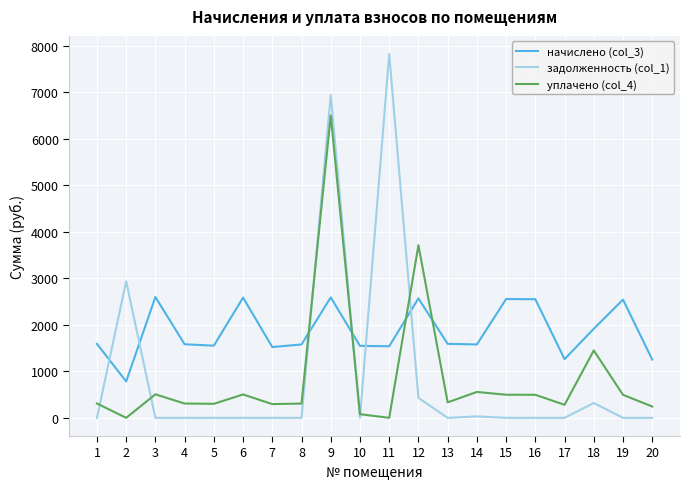

List the series in order of their peak value, lowest first.

начислено (col_3), уплачено (col_4), задолженность (col_1)